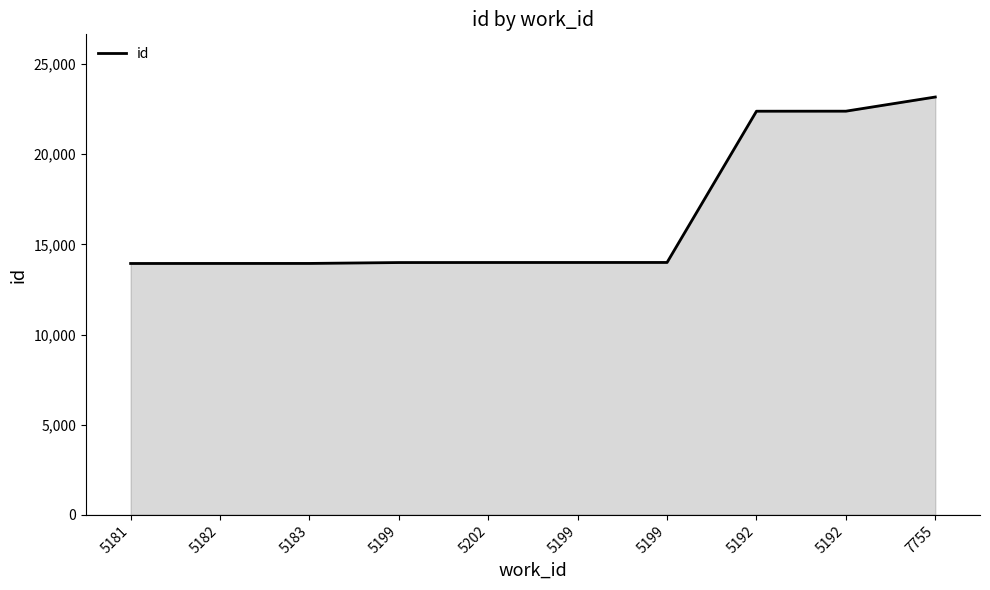

What is the label of the 7th point from the right?

5199